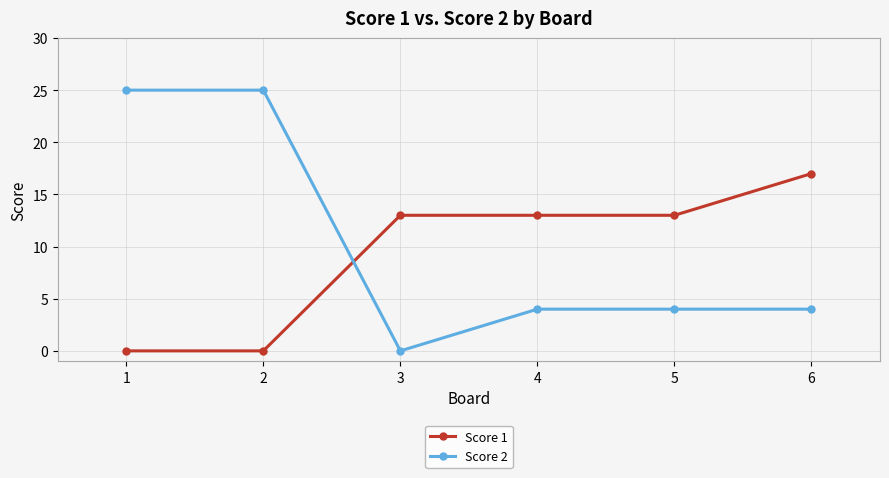

Reading left to right, extract all data points from this chart.

Score 1: 0	0	13	13	13	17
Score 2: 25	25	0	4	4	4